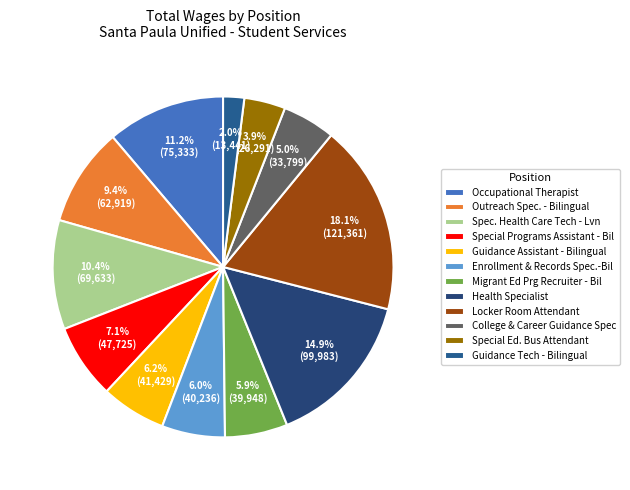

How much of the chart is everything except Locker Room Attendant?

81.9%